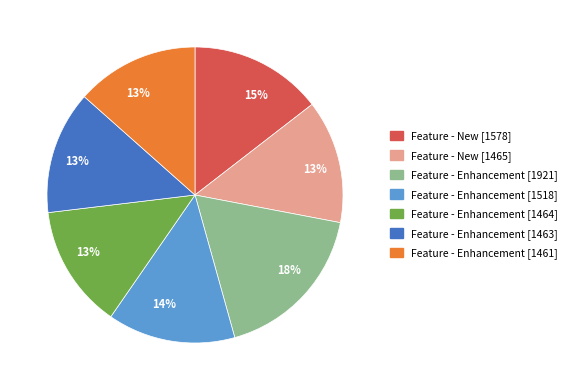

Is there a majority slice in this chart?

No